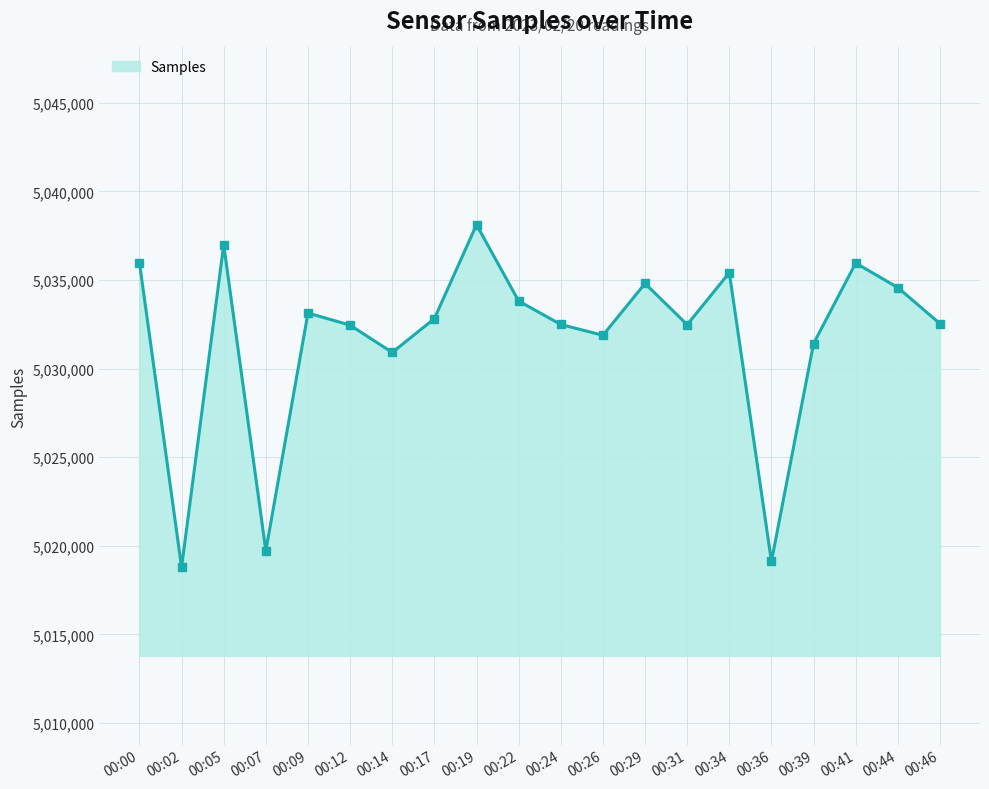

Count the number of categories in the chart.

20